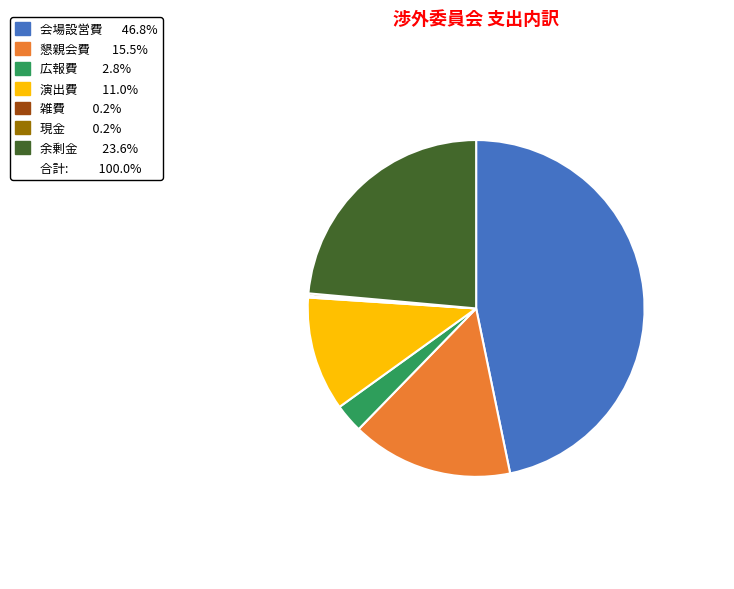

Is there a majority slice in this chart?

No